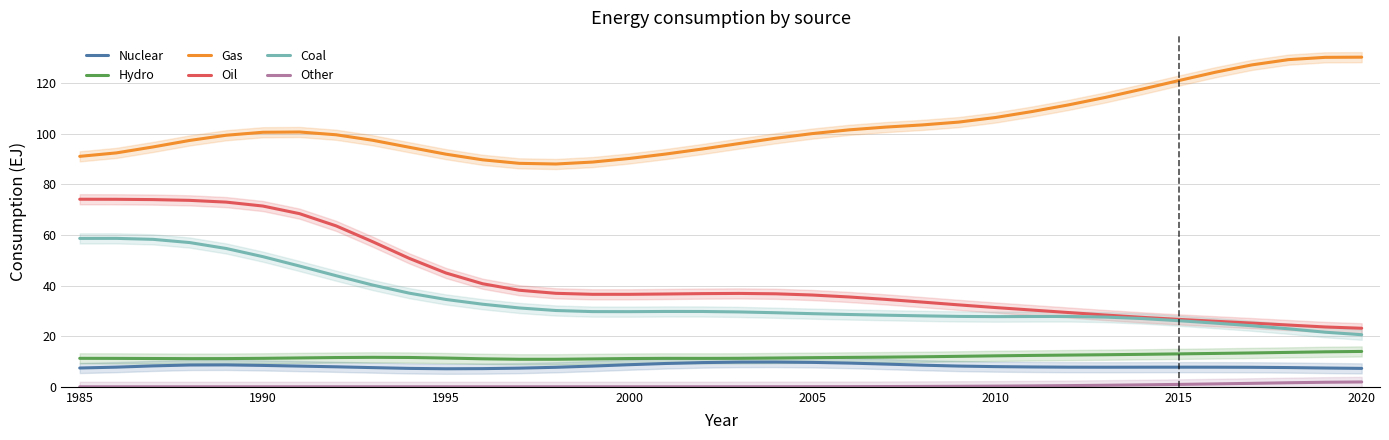

True or false: Gas and Nuclear intersect in this chart.

False